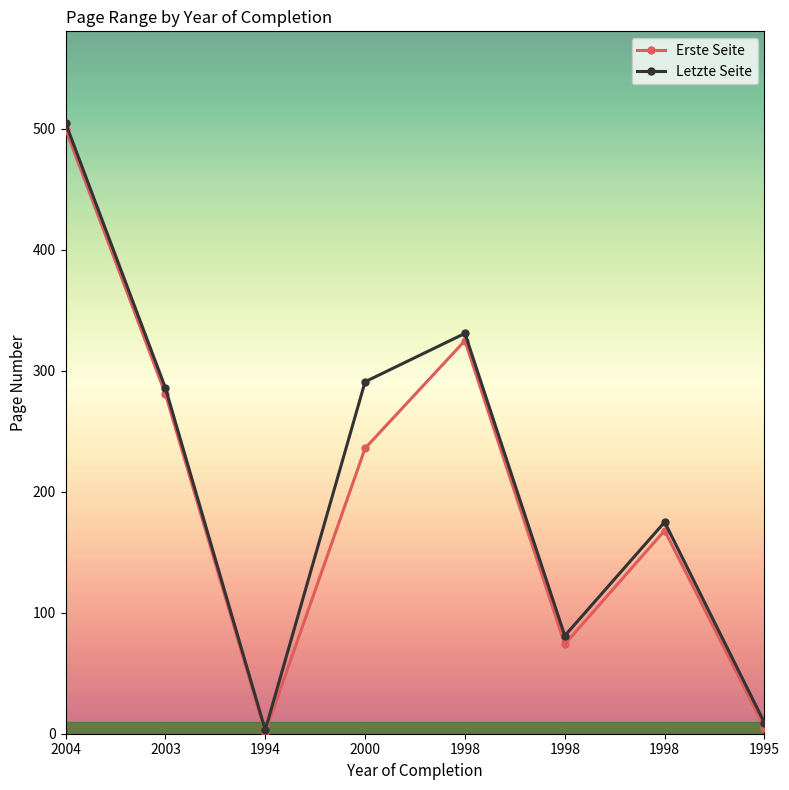

How many distinct data groups are displayed?

2